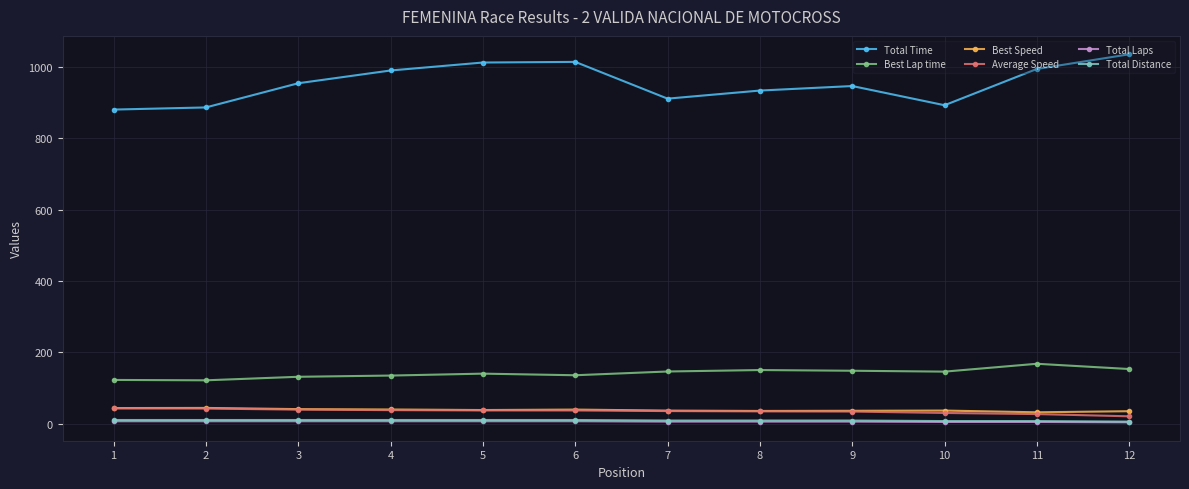

Which series changed the most between 2 and 12?

Total Time